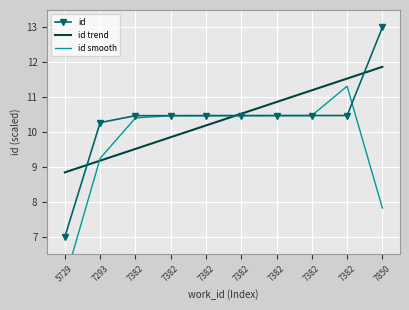

True or false: id trend has a value of 18.7 at 7850.

False